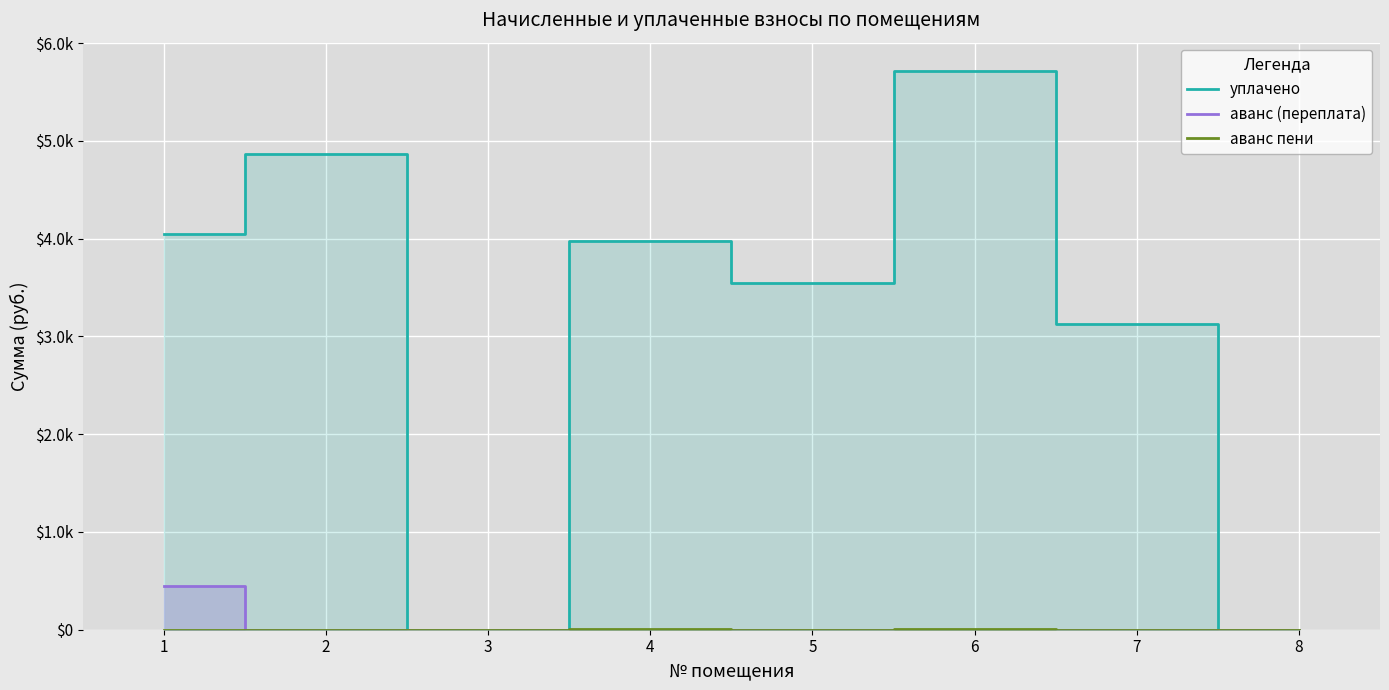

True or false: уплачено has a value of 5718.2 at 6.

True